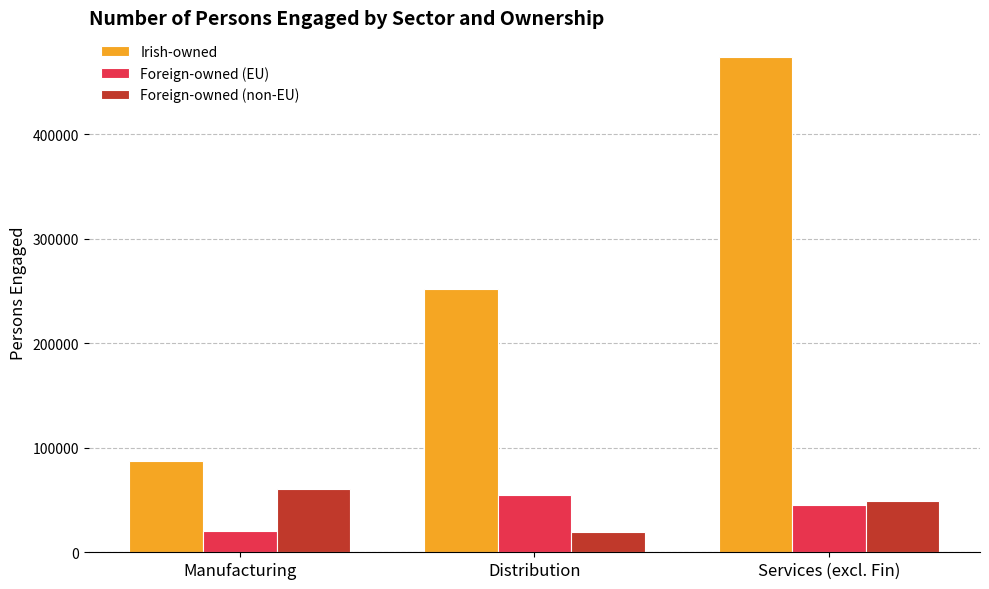

Are the bars horizontal?

No